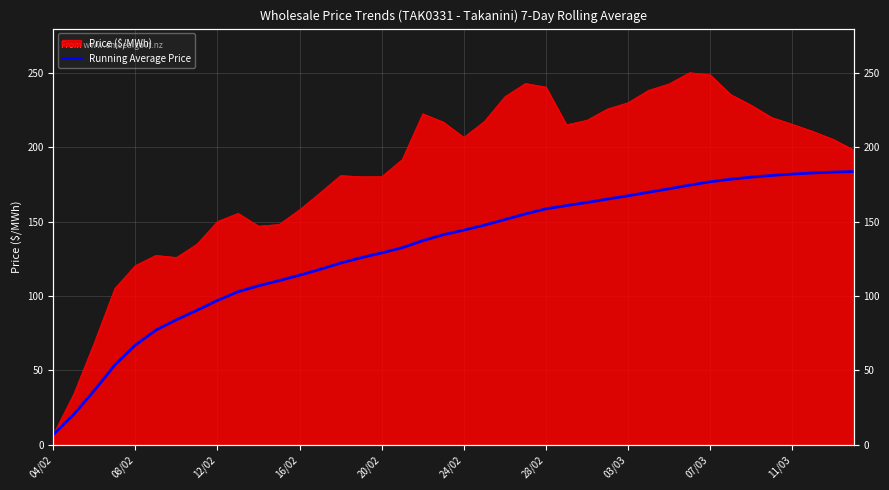

Which label corresponds to the smallest value in the chart?

04/02